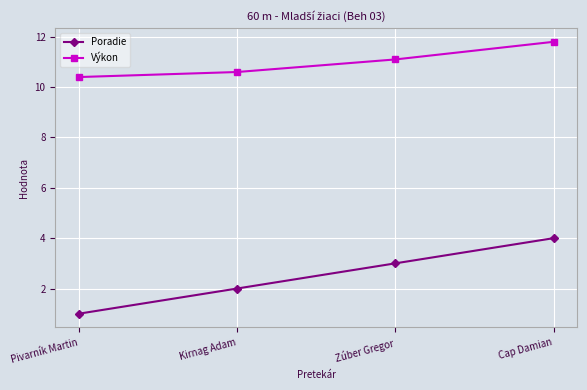

How many data points does each series have?

4